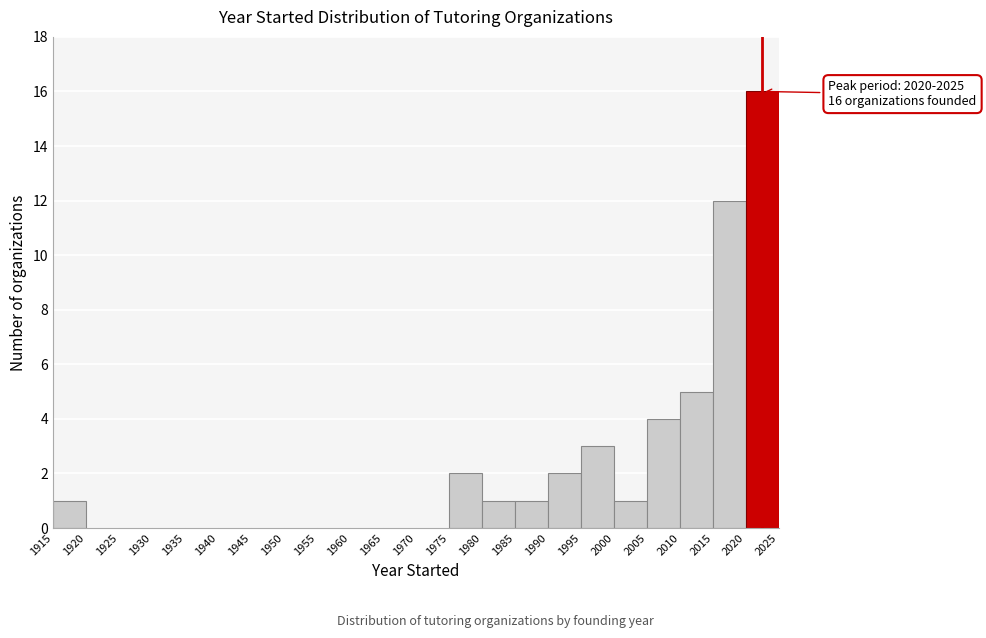

Which range on the x-axis has the tallest bar?

2020 to 2025